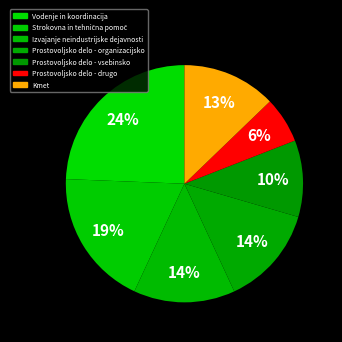

How many slices are in this pie chart?

7